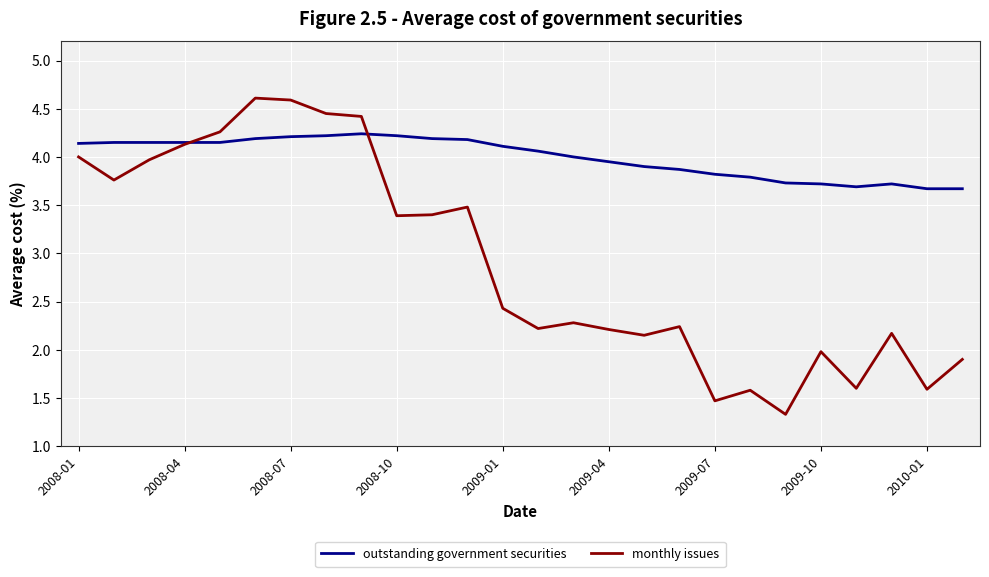

True or false: monthly issues and outstanding government securities cross at least once.

True